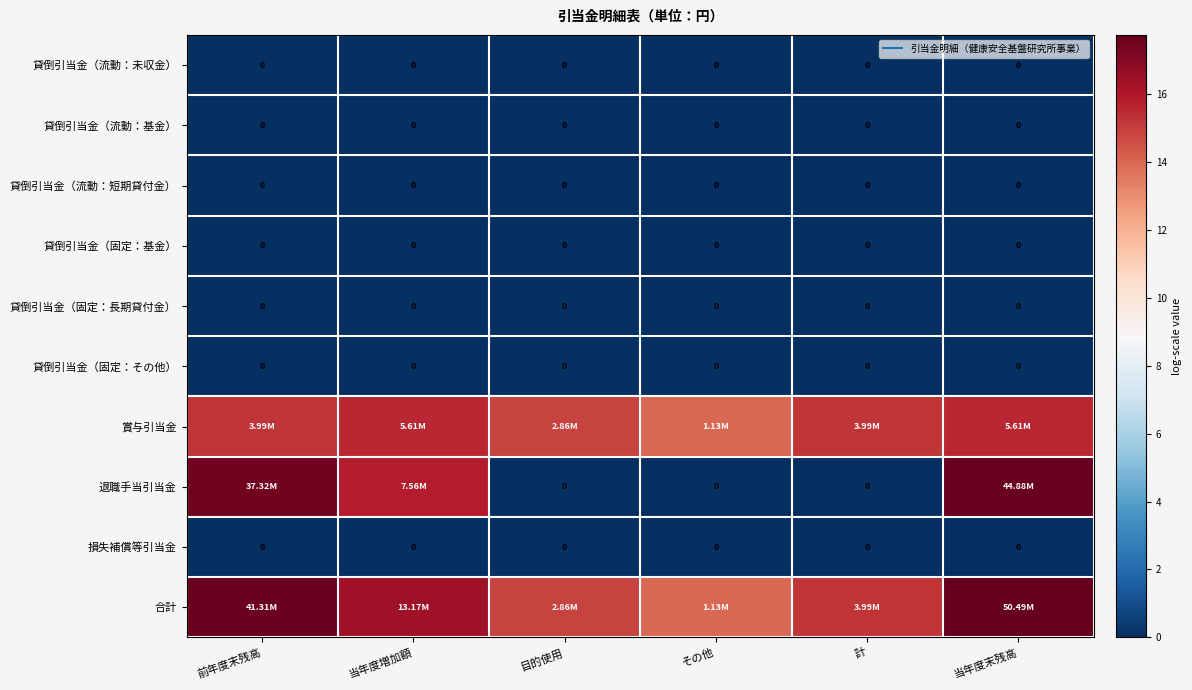

Is the value of 貸倒引当金（流動：短期貸付金） at その他 greater than the value of 退職手当引当金 at その他?

No